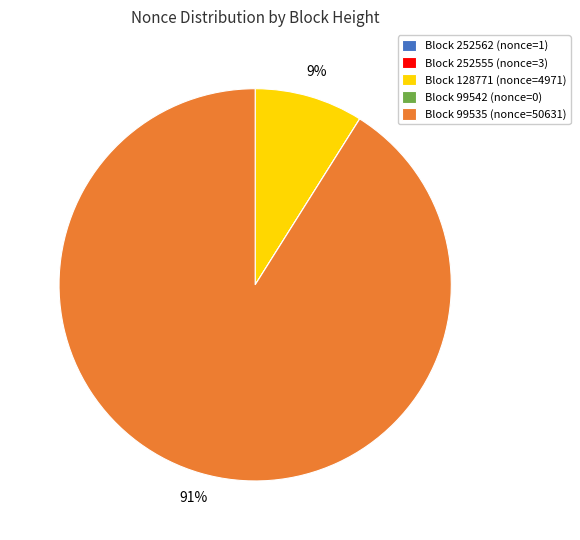

Does Block 99535 (nonce=50631) account for over 50% of the chart?

Yes